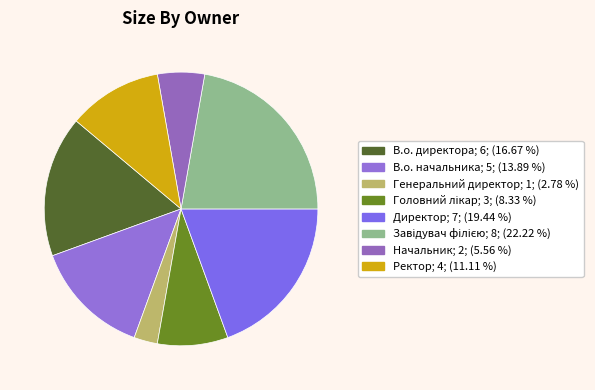

Count the number of slices in the pie.

8